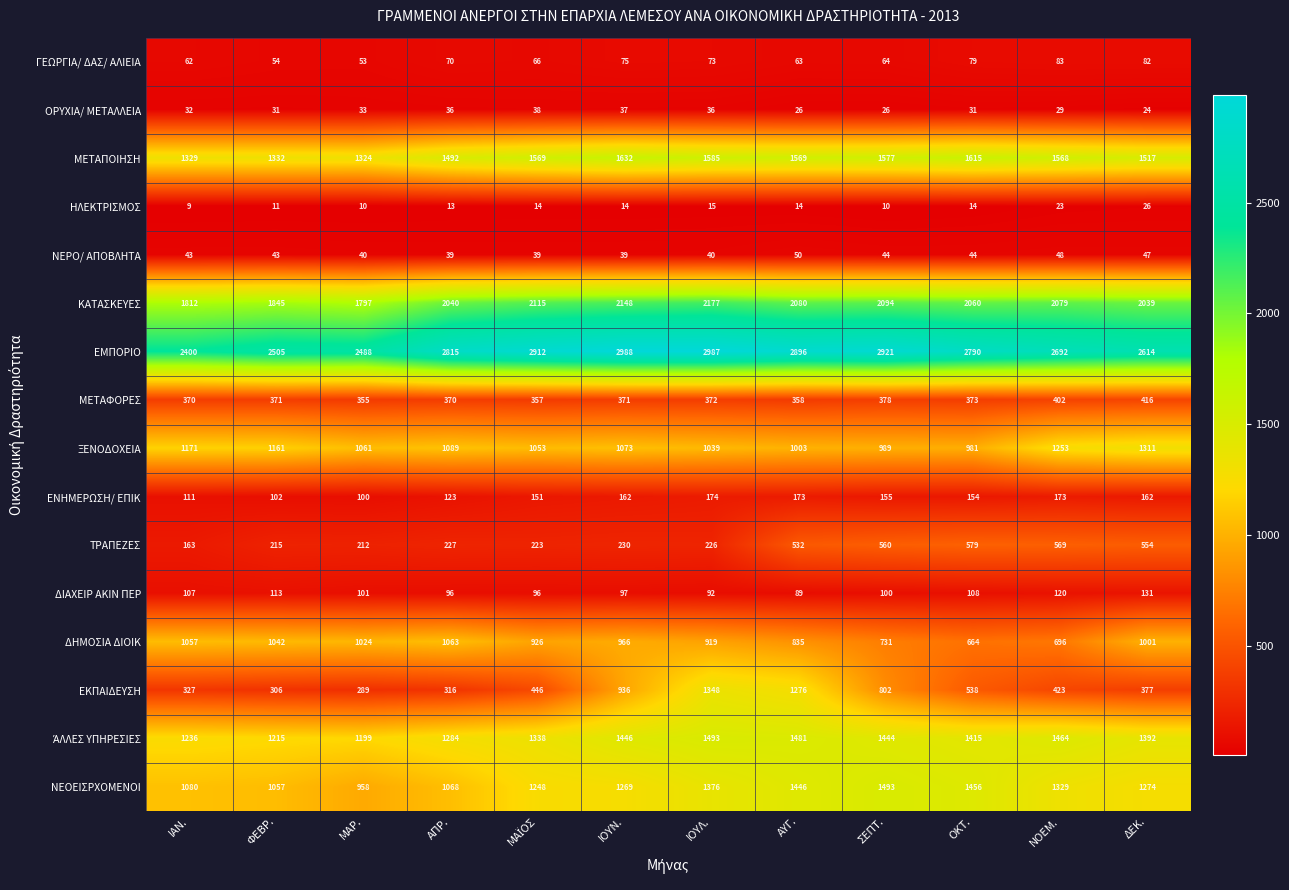

Which series has the largest total across all categories?

ΕΜΠΟΡΙΟ